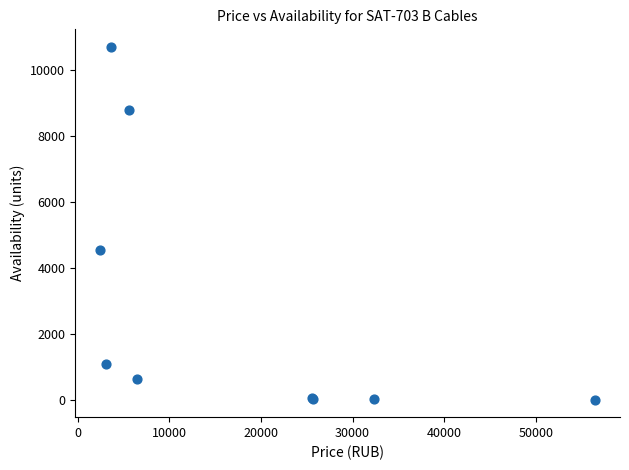

What Y value in the scatter plot is closest to 5346?

4548